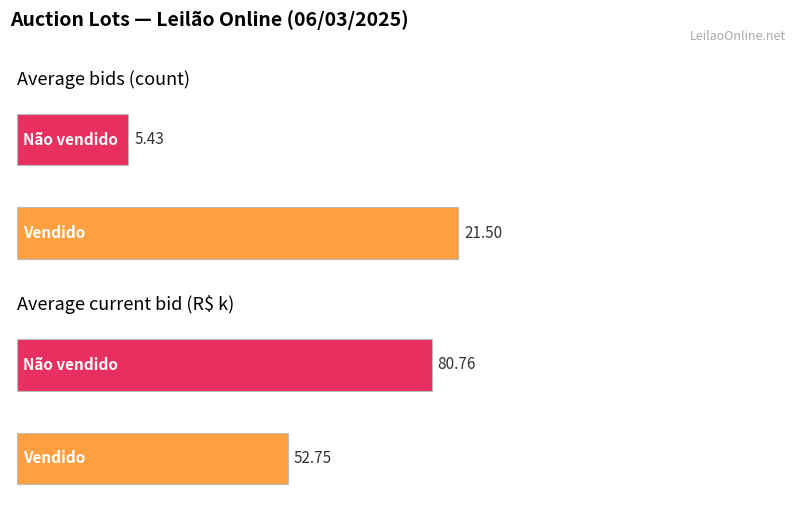

Between Vendido and Não vendido, which series saw the biggest shift?

Vendido